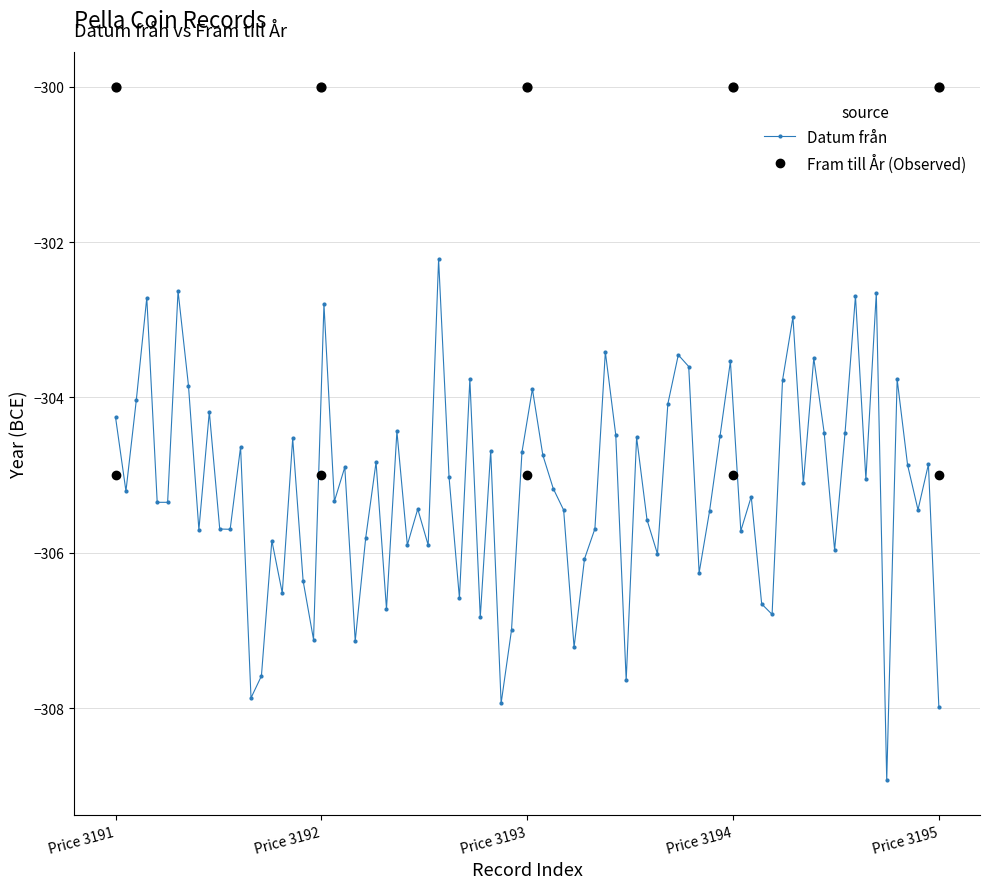

What is the total value across all series at price.3192?

-605